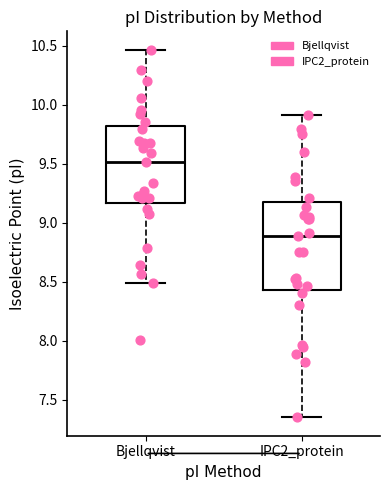

Reading left to right, transcribe this box plot: for each box, give where its median line is, the range the box spans, and where its two whiskers end, as read against the y-axis. The values are not printed on the chart, so give them approximately, as read against the axis.

Bjellqvist: median 9.50, box 9.15 to 9.80, whiskers 8.50 to 10.45
IPC2_protein: median 8.90, box 8.45 to 9.15, whiskers 7.35 to 9.90